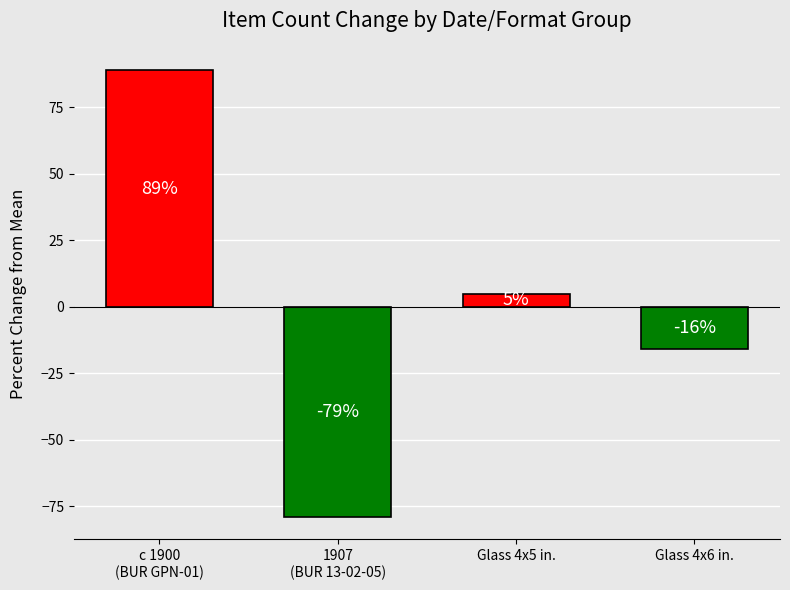

Rank the categories by value from highest to lowest.

c 1900
(BUR GPN-01), Glass 4x5 in., Glass 4x6 in., 1907
(BUR 13-02-05)